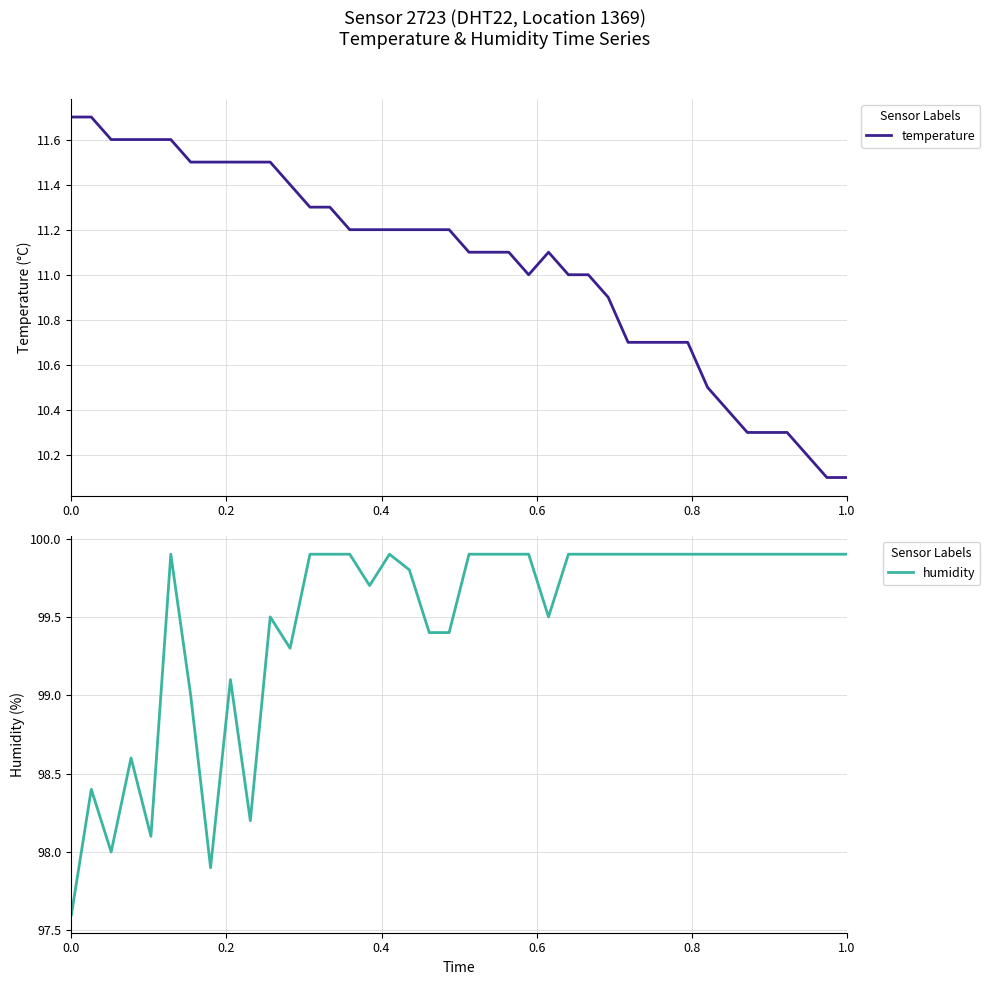

Reading left to right, transcribe all the data shown in this chart.

temperature: 11.7	11.7	11.6	11.6	11.6	11.6	11.5	11.5	11.5	11.5	11.5	11.4	11.3	11.3	11.2	11.2	11.2	11.2	11.2	11.2	11.1	11.1	11.1	11.0	11.1	11.0	11.0	10.9	10.7	10.7	10.7	10.7	10.5	10.4	10.3	10.3	10.3	10.2	10.1	10.1
humidity: 97.6	98.4	98.0	98.6	98.1	99.9	99.0	97.9	99.1	98.2	99.5	99.3	99.9	99.9	99.9	99.7	99.9	99.8	99.4	99.4	99.9	99.9	99.9	99.9	99.5	99.9	99.9	99.9	99.9	99.9	99.9	99.9	99.9	99.9	99.9	99.9	99.9	99.9	99.9	99.9